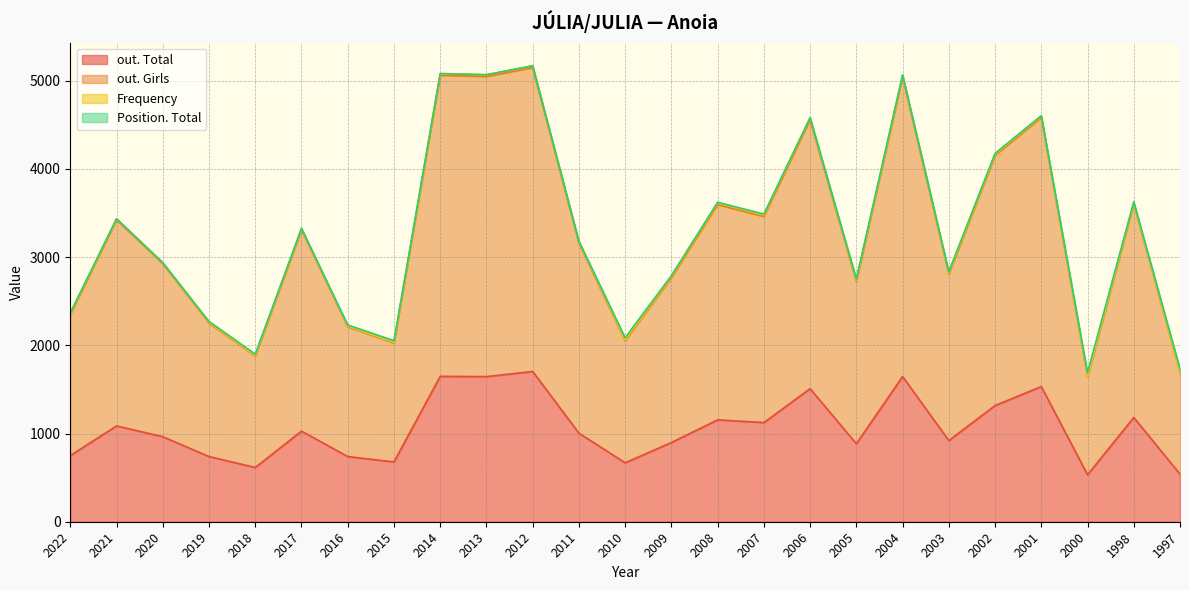

True or false: out. Total and out. Girls cross at least once.

False